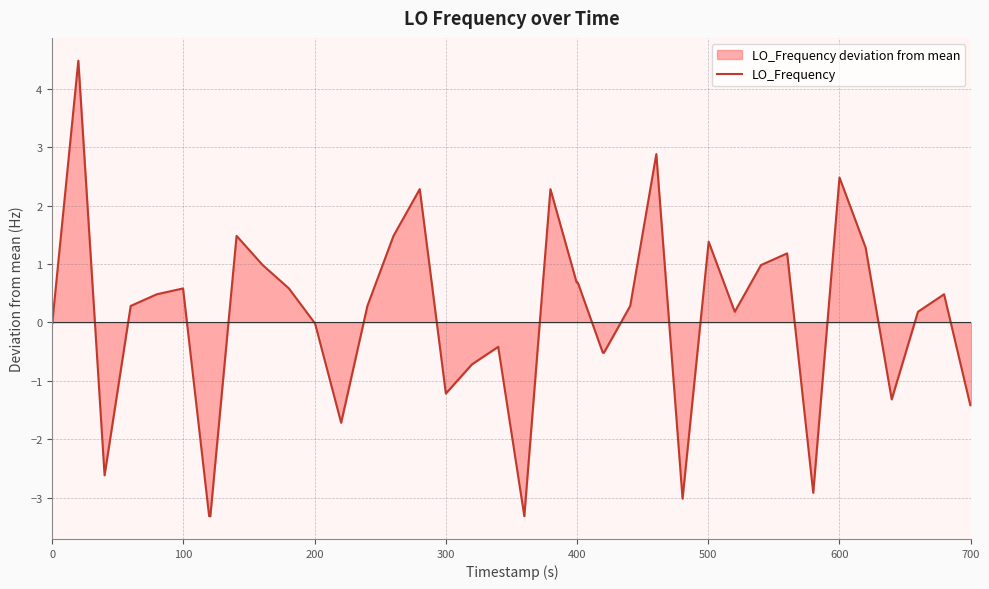

How many data points are less than 0?

17